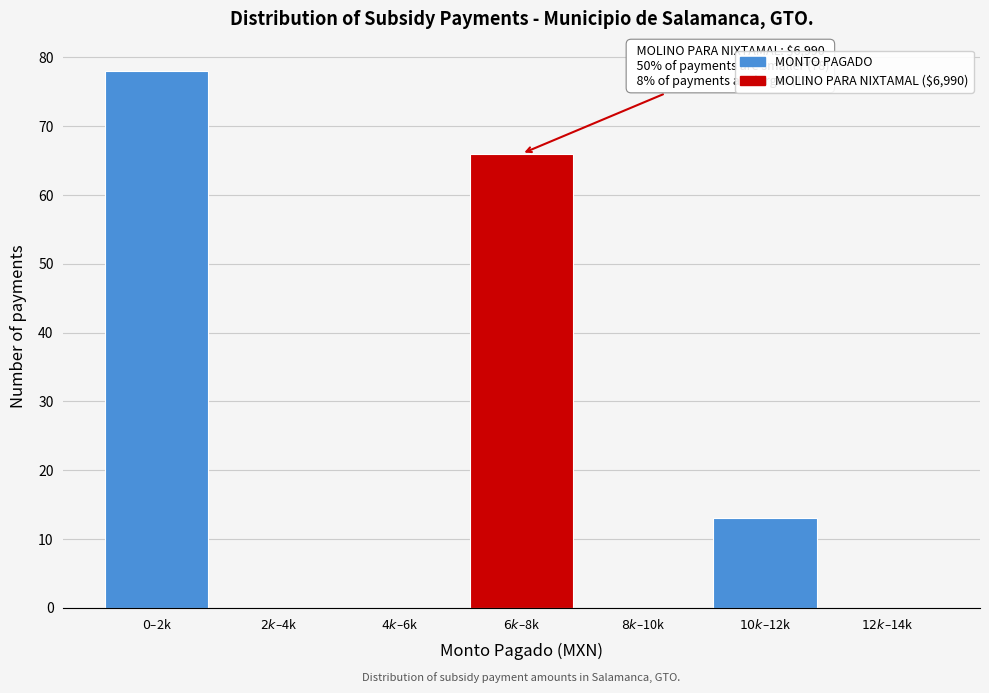

What is the greatest value displayed?

78